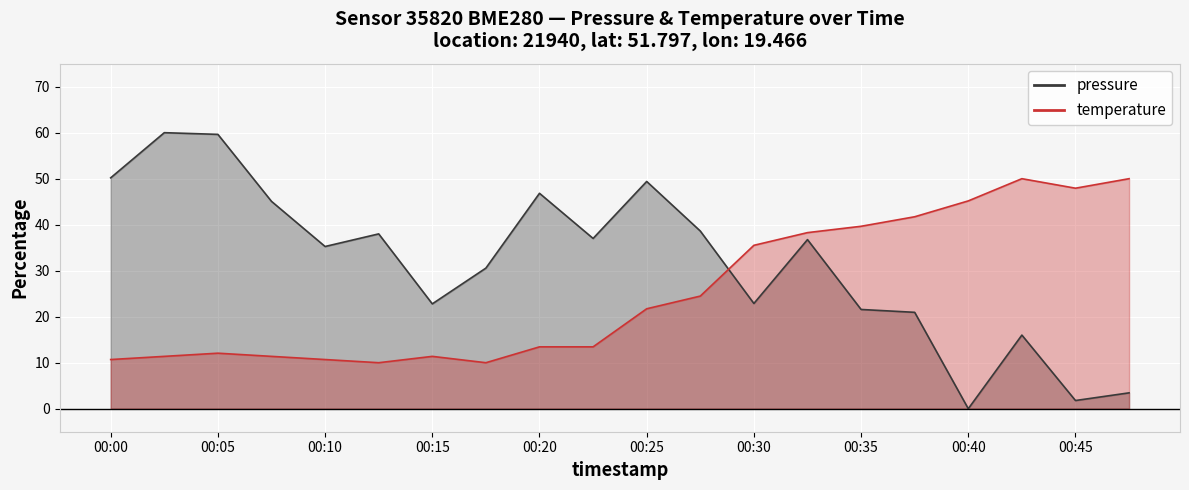

How many values in the temperature series exceed 21?

10